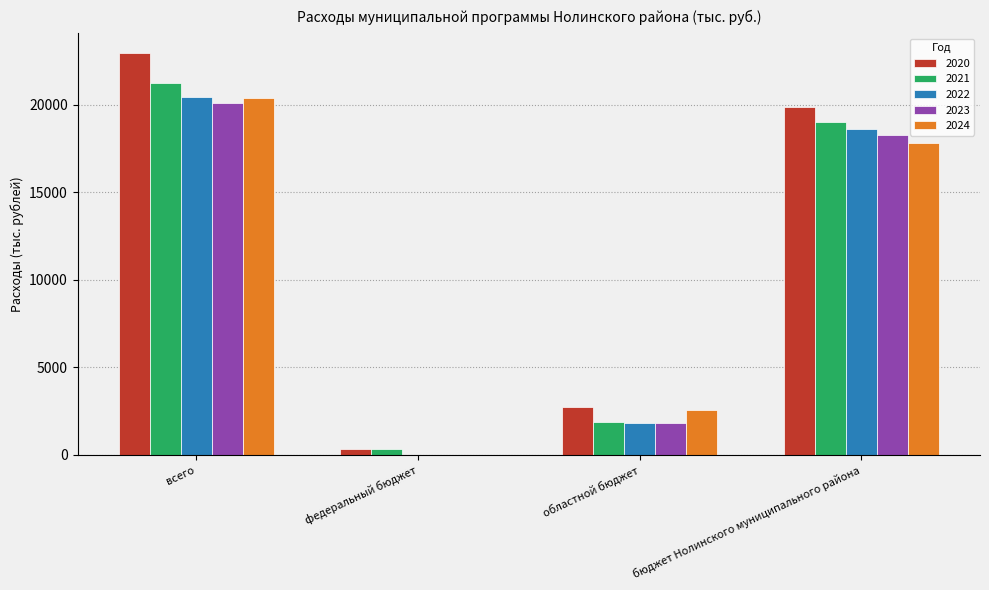

True or false: 2021 has a value of 316.0 at федеральный бюджет.

True